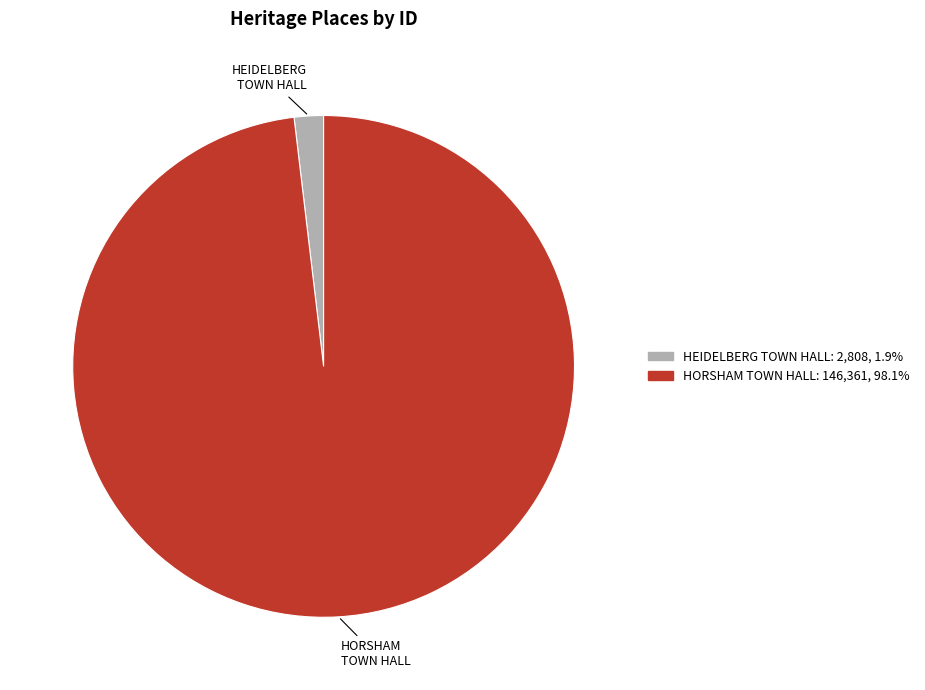

How many segments does this pie chart have?

2